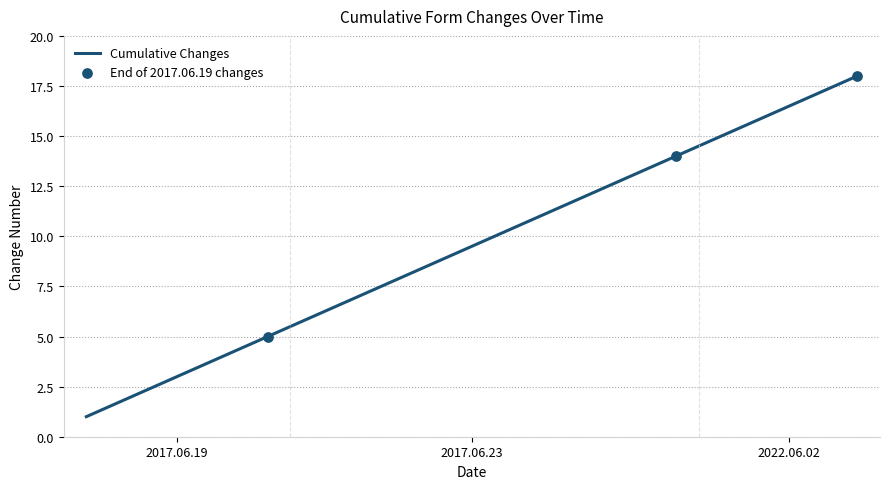

What is the difference between the maximum and minimum values?

17